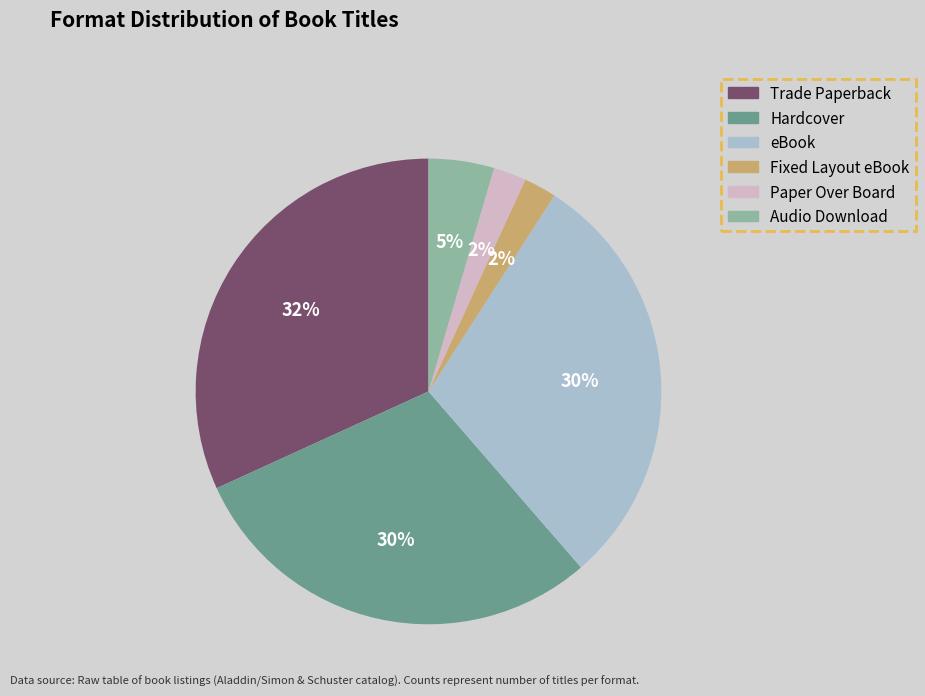

Is there a majority slice in this chart?

No